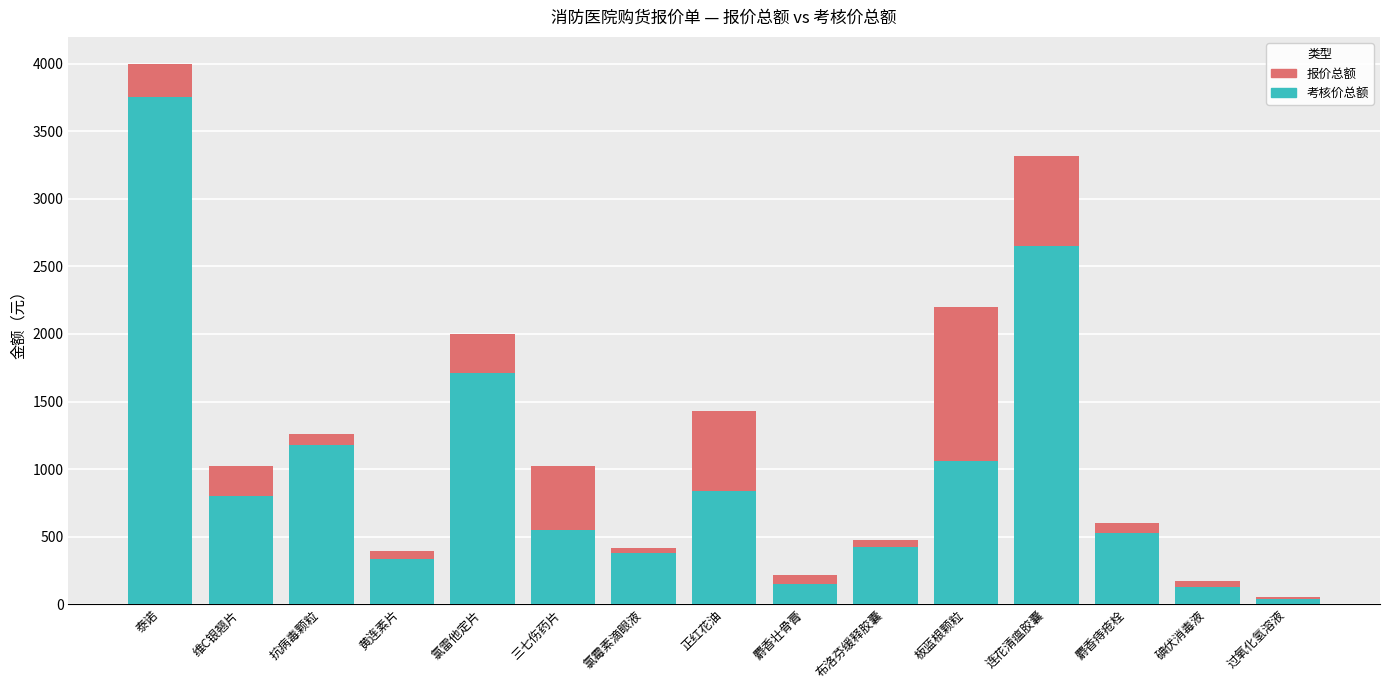

Reading left to right, list the values for the 考核价总额 series.

泰诺=3752.0	维C银翘片=797.7	抗病毒颗粒=1180.0	黄连素片=332.5	氯雷他定片=1710.0	三七伤药片=550.0	氯霉素滴眼液=378.0	正红花油=840.0	麝香壮骨膏=150.0	布洛芬缓释胶囊=423.9	板蓝根颗粒=1060.0	连花清瘟胶囊=2652.0	麝香痔疮栓=526.0	碘伏消毒液=128.0	过氧化氢溶液=35.0